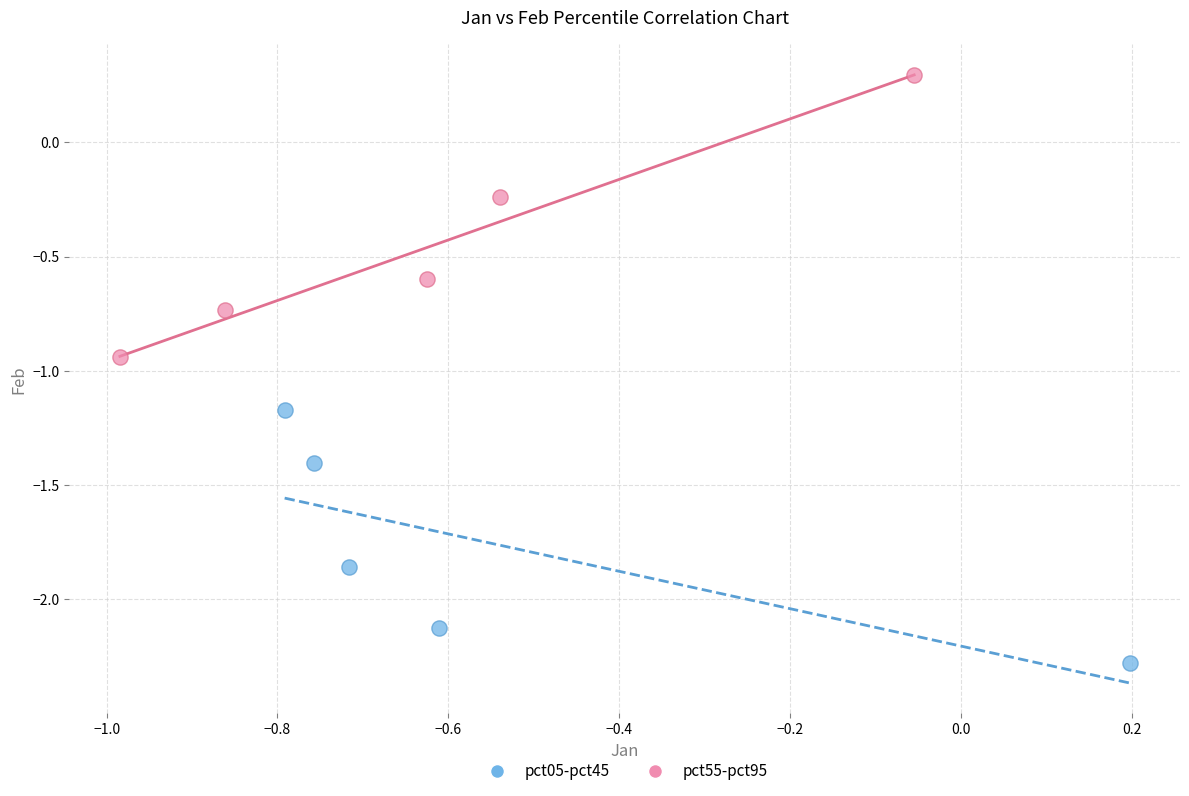

Which series has the largest Y range (max minus min)?

pct55-pct95